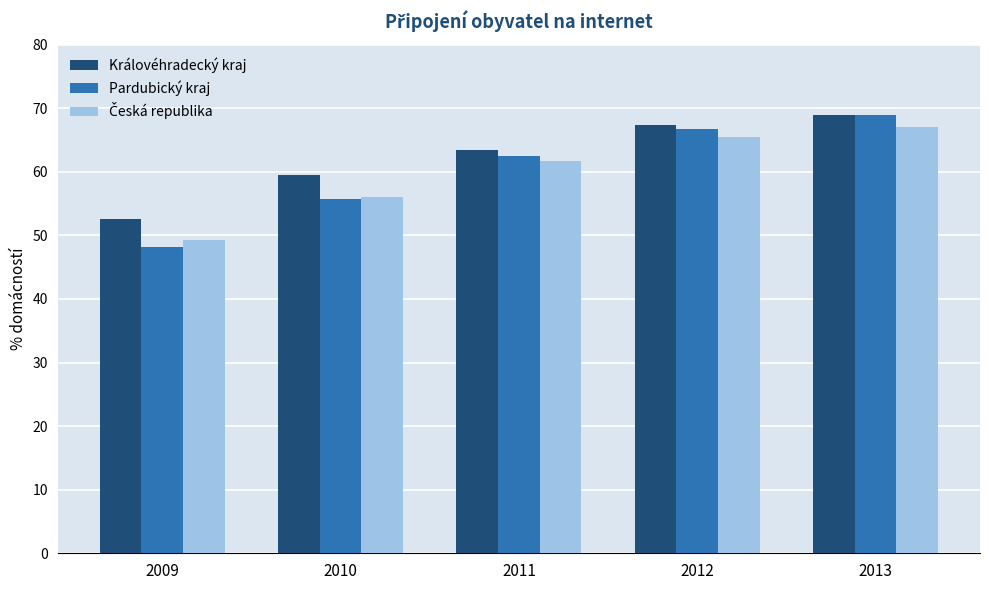

What is the difference between the highest and lowest values at 2011?

1.7